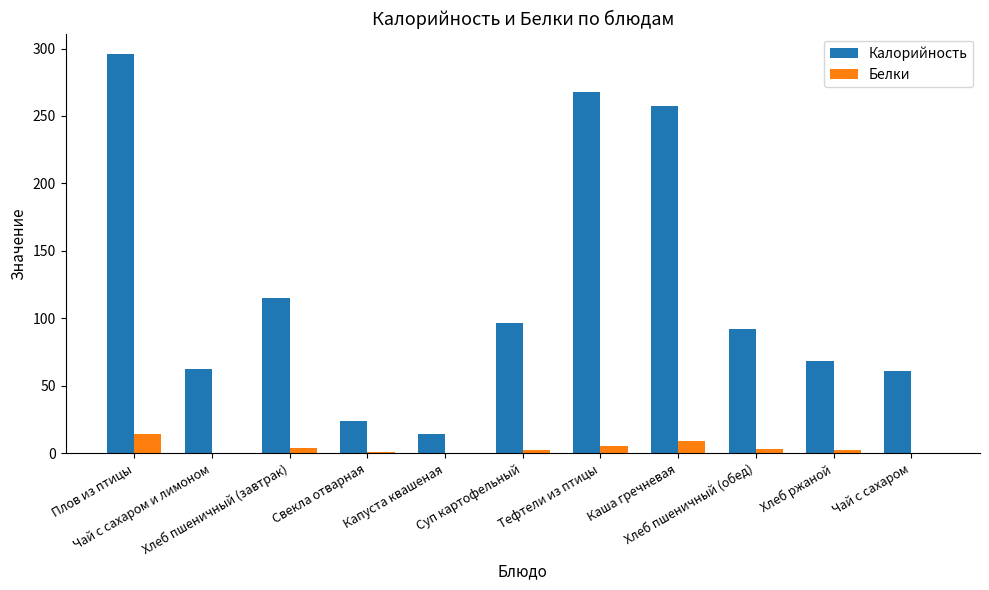

What is the sum of all Белки values?

42.7